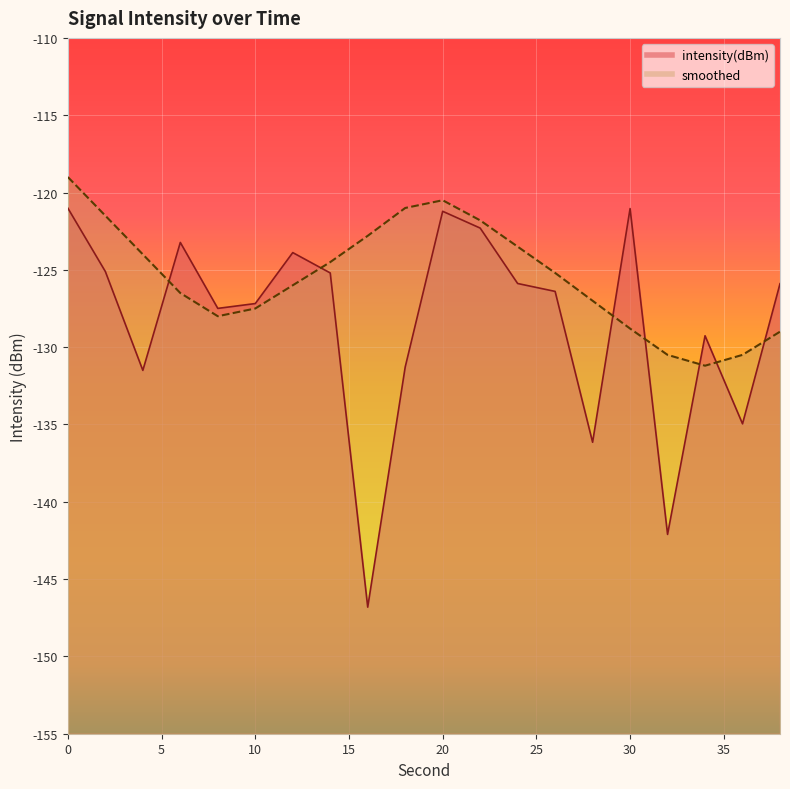

Is it true that smoothed equals -200.2 at 38?

False